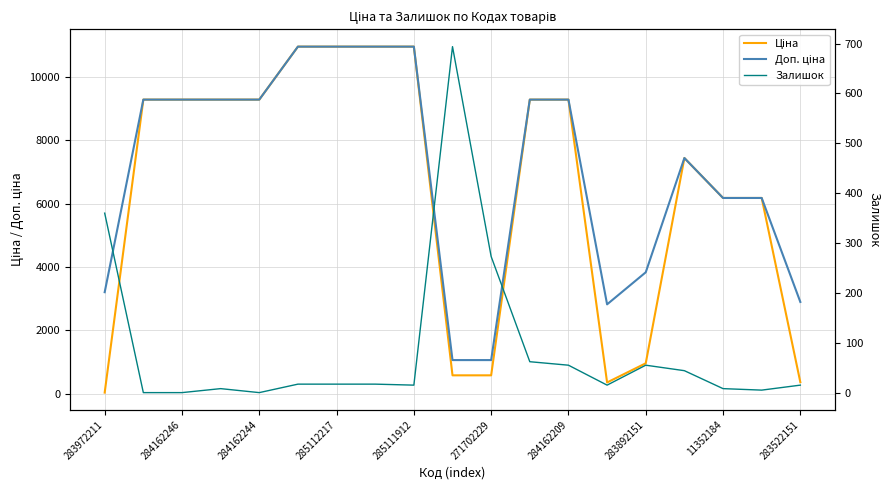

What is the average value of the Залишок series?

87.4